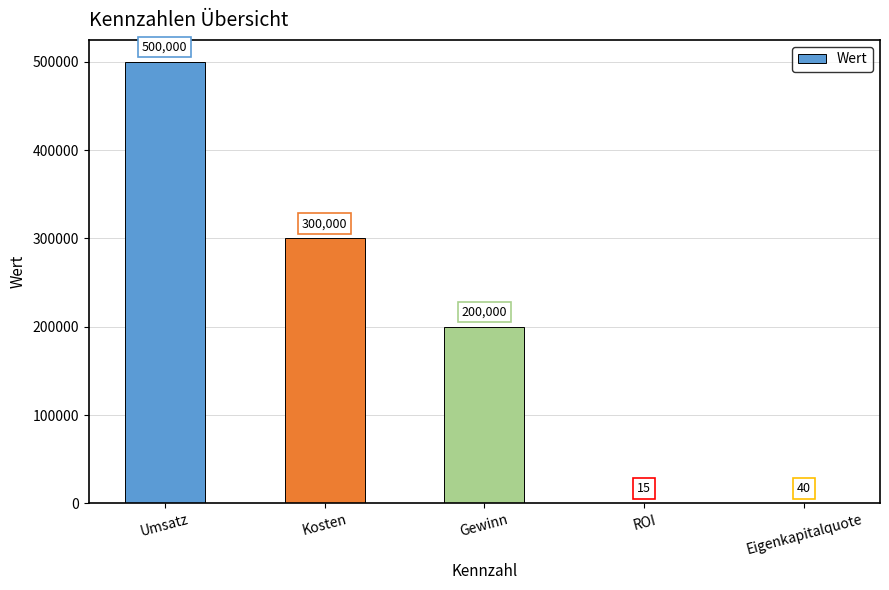

Approximately how many times larger is the value at Umsatz compared to Kosten?

1.7